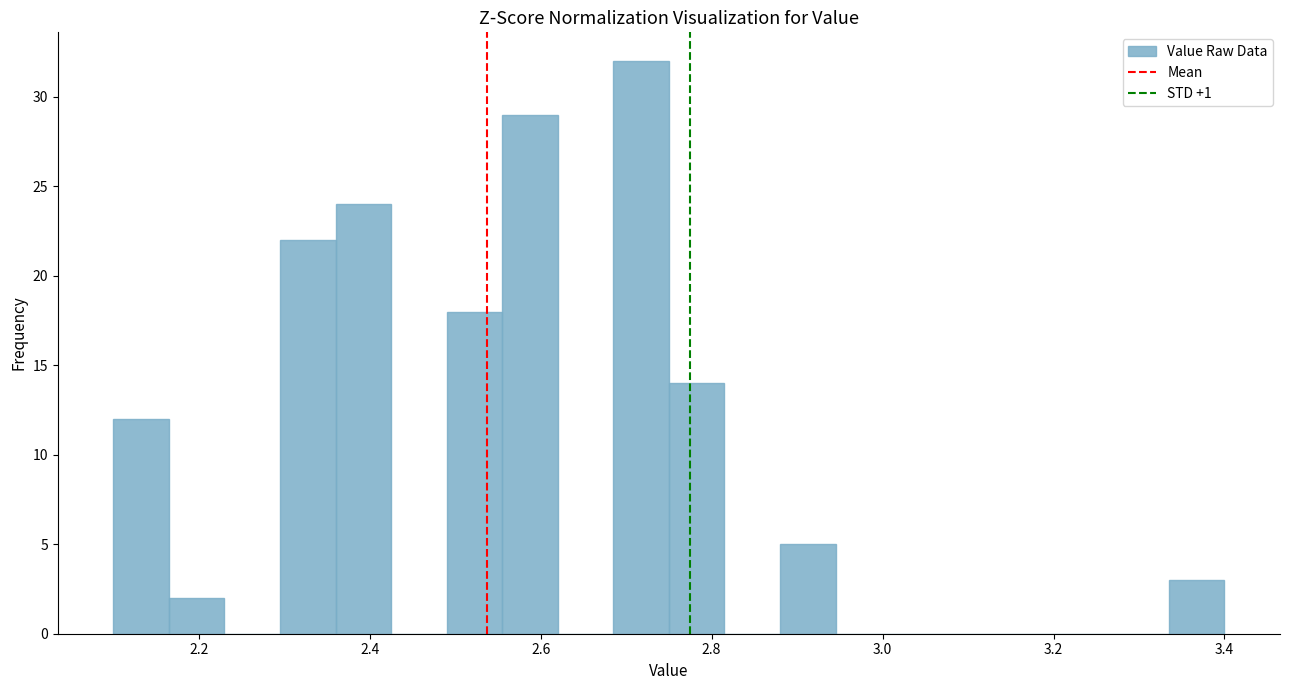

Read against the x-axis, roughly where is the centre of the tallest bar?

2.72